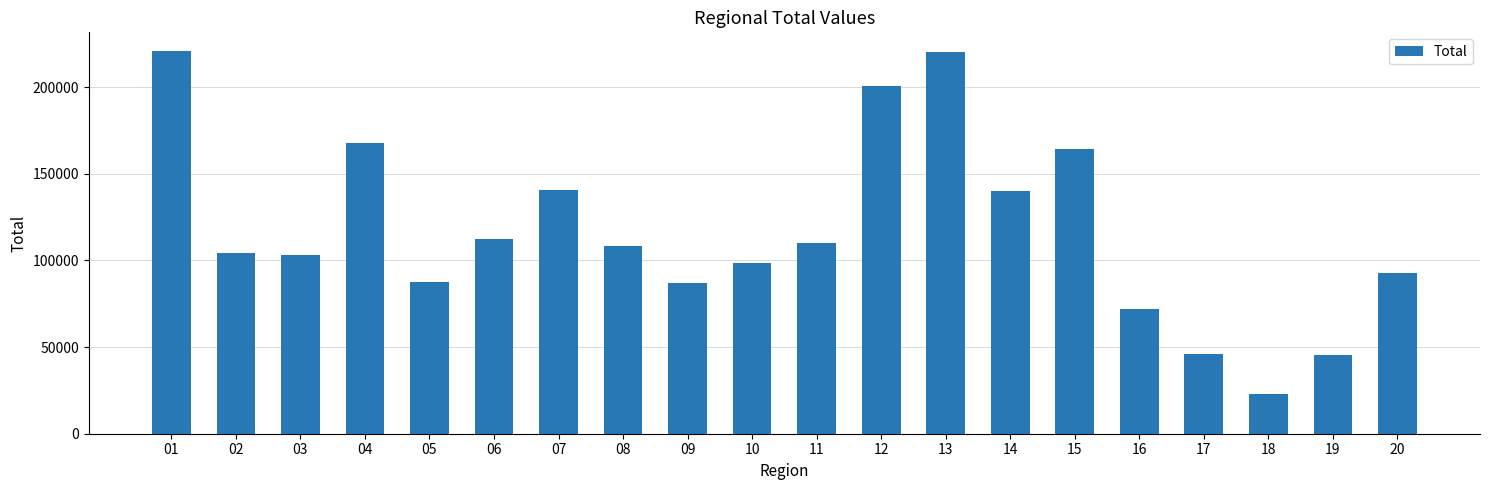

What is the difference between the second highest and second lowest values?

174846